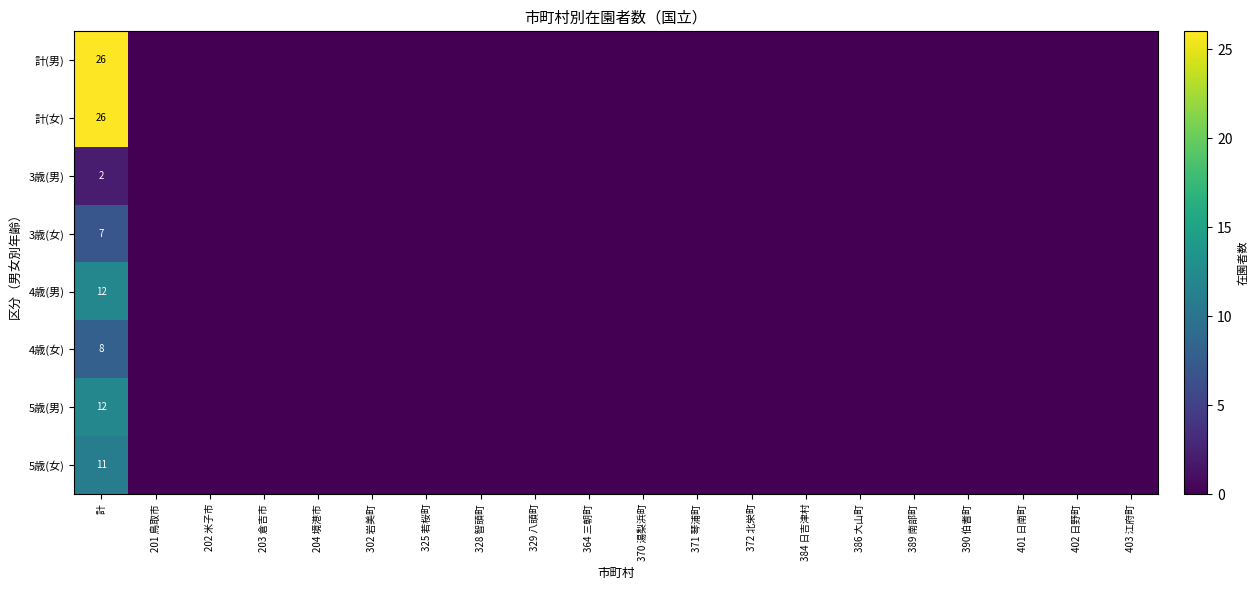

The 5歳(男) series shows 4 at 計. True or false?

False